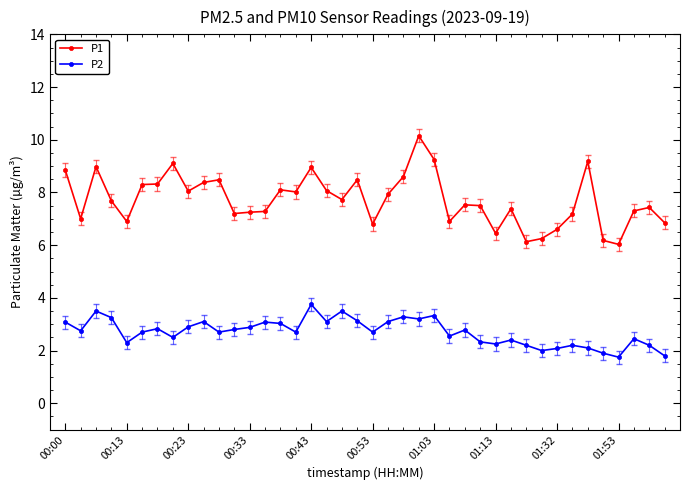

True or false: P1 and P2 intersect in this chart.

False